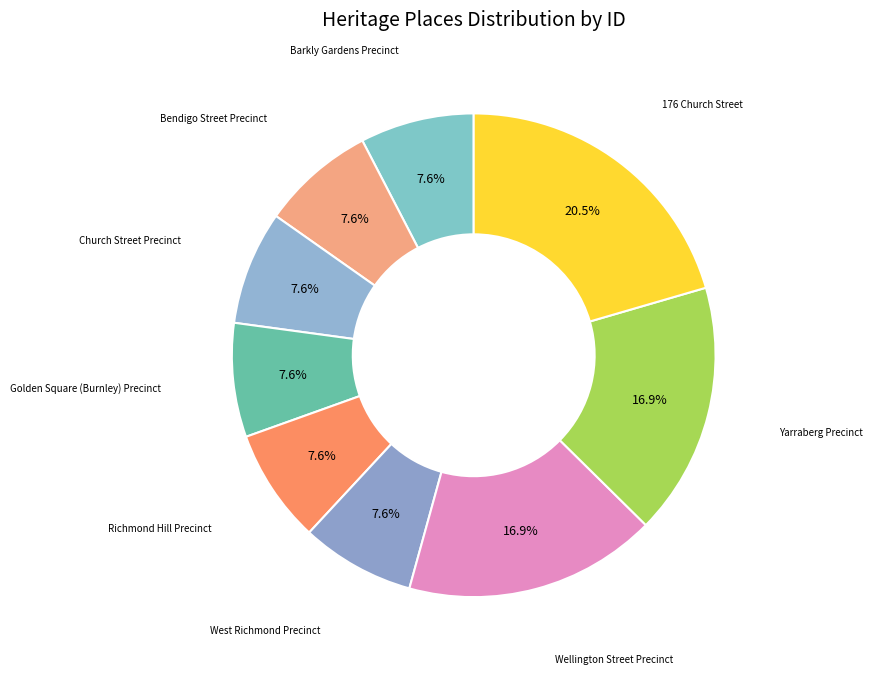

To the nearest percent, what is the difference between the largest and smallest slice percentages?

13%